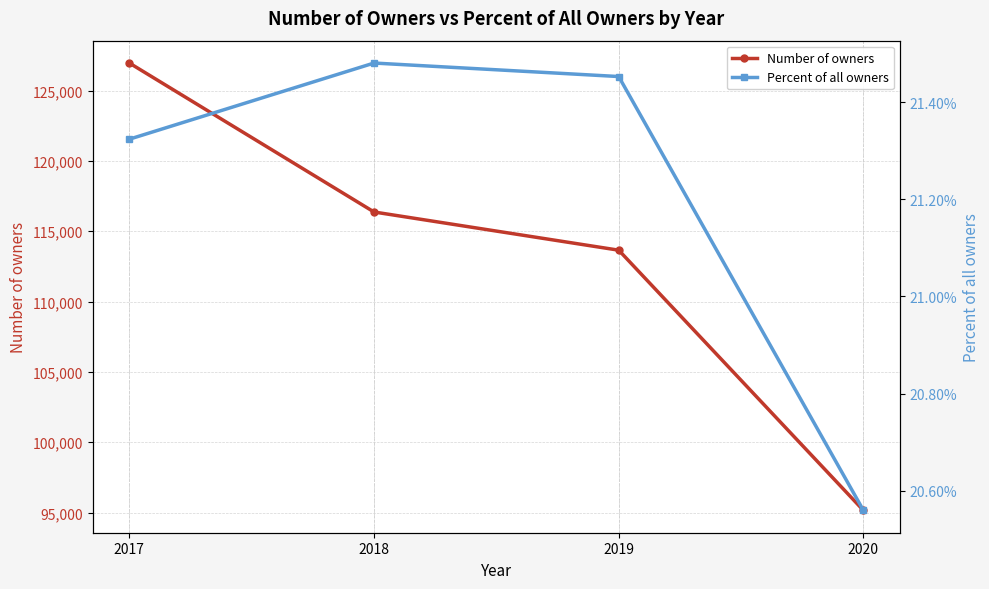

Reading left to right, transcribe all the data shown in this chart.

Number of owners: 2017=126959.0	2018=116369.0	2019=113654.0	2020=95157.0
Percent of all owners: 2017=0.2	2018=0.2	2019=0.2	2020=0.2